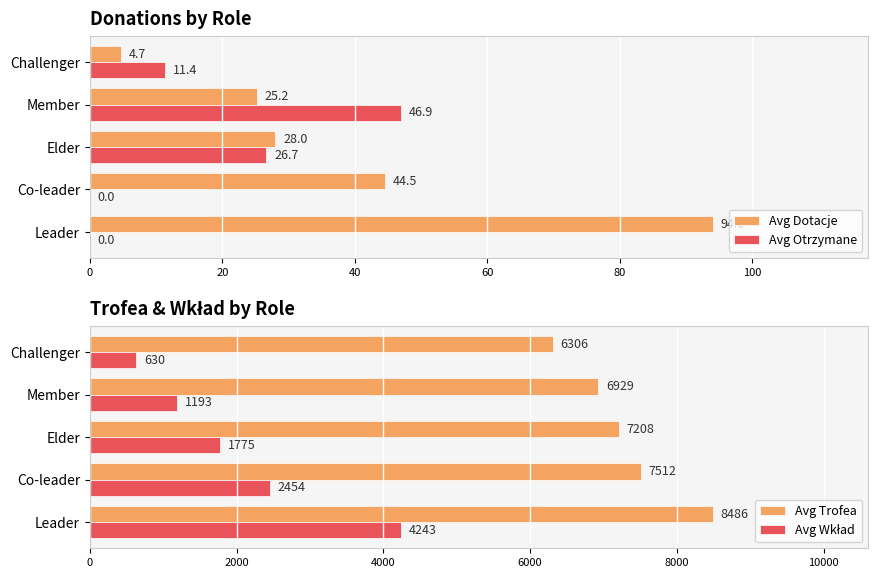

Read the Avg Dotacje value at 40.

28.0